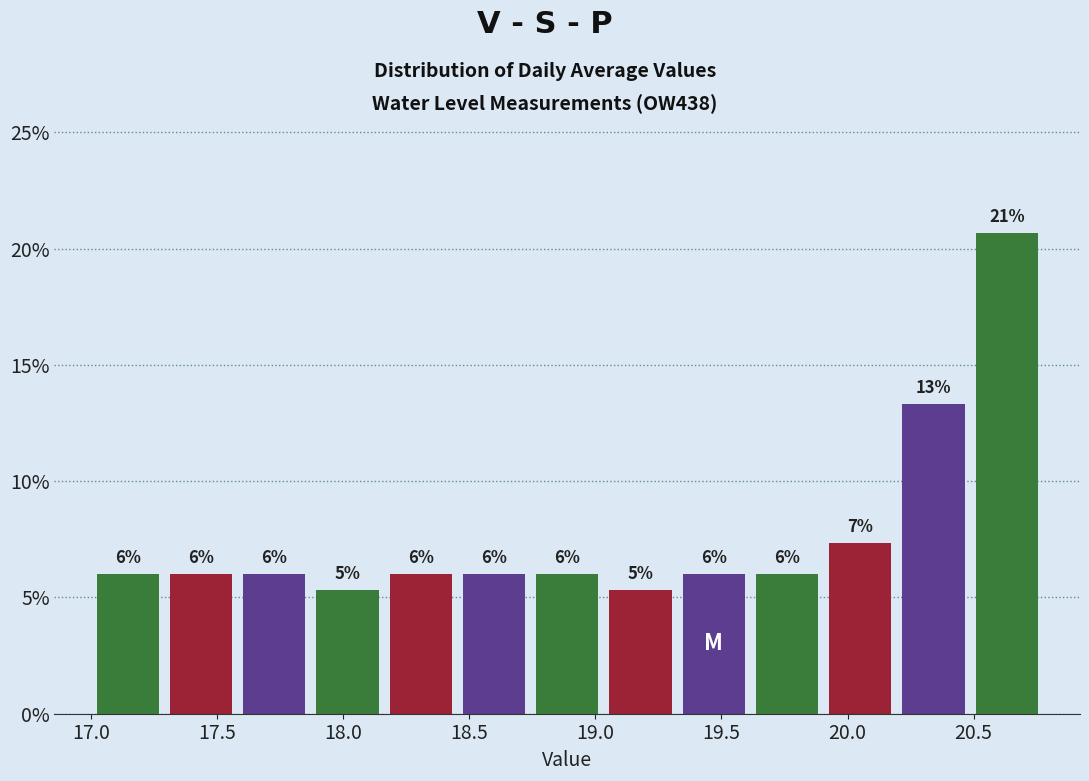

Over which range of the x-axis is the bar tallest?

20.50 to 20.80